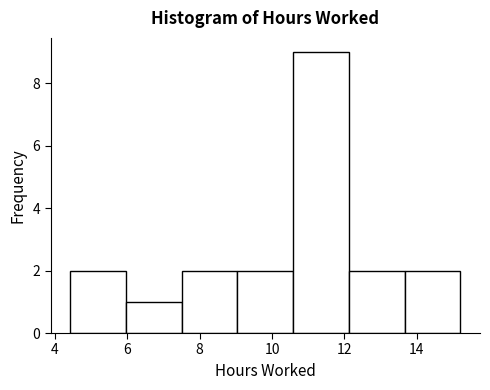

Reading left to right, transcribe this chart: for each bar, give the range it covers on the x-axis and its height. Neither the bar edges nor the heights are printed on the chart, so give them approximately, as read against the axes.

4.4 to 6.0: 2
6.0 to 7.6: 1
7.6 to 9.0: 2
9.0 to 10.6: 2
10.6 to 12.2: 9
12.2 to 13.6: 2
13.6 to 15.2: 2